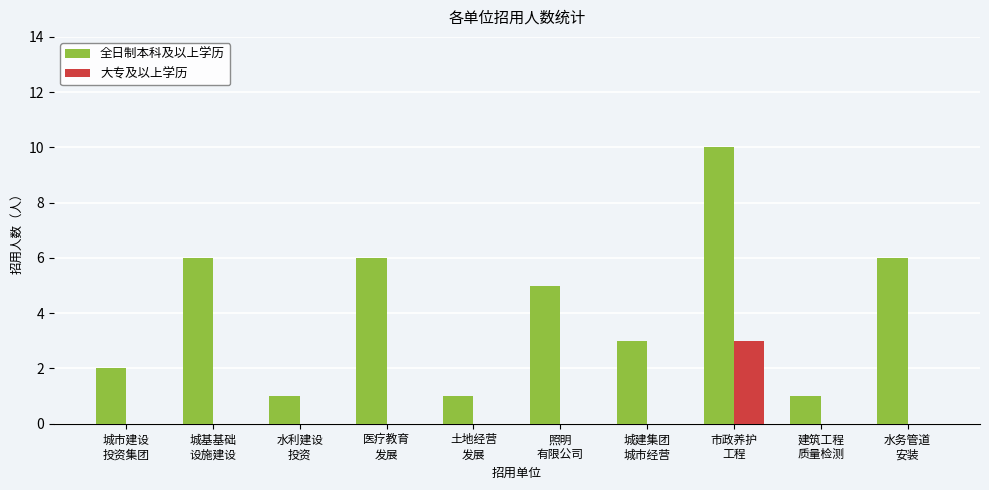

What is the difference between the 全日制本科及以上学历 values at 市政养护
工程 and 城基基础
设施建设?

4